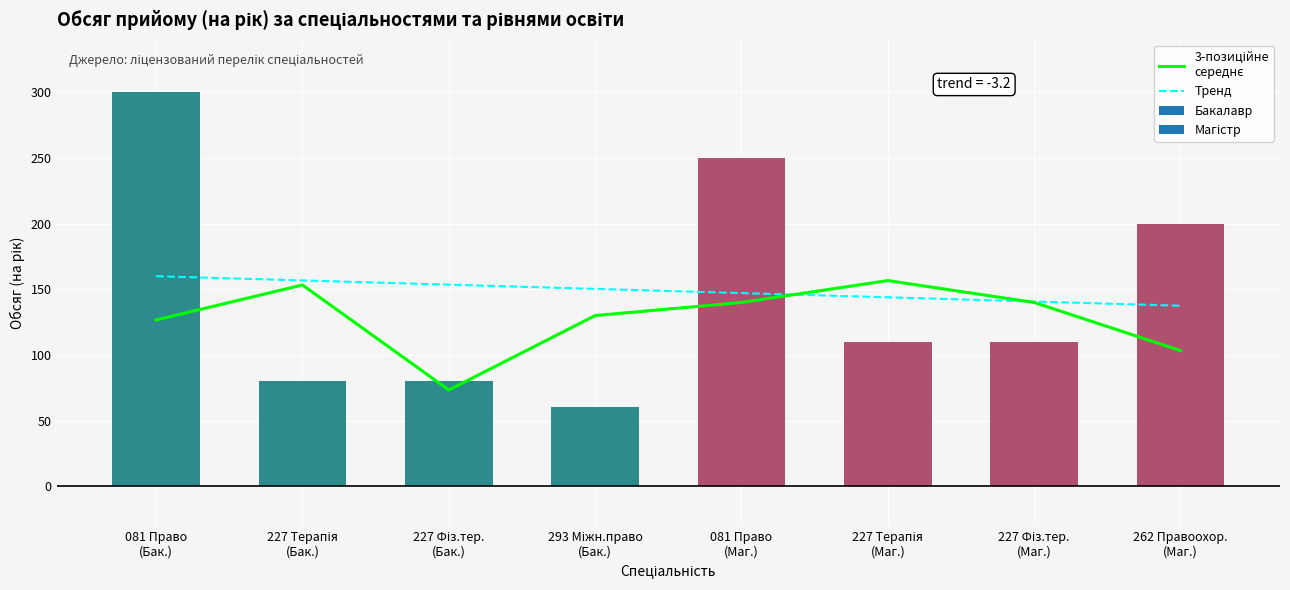

Rank the series at 293 Міжн.право
(Бак.) from highest to lowest value.

Тренд, 3-позиційне
середнє